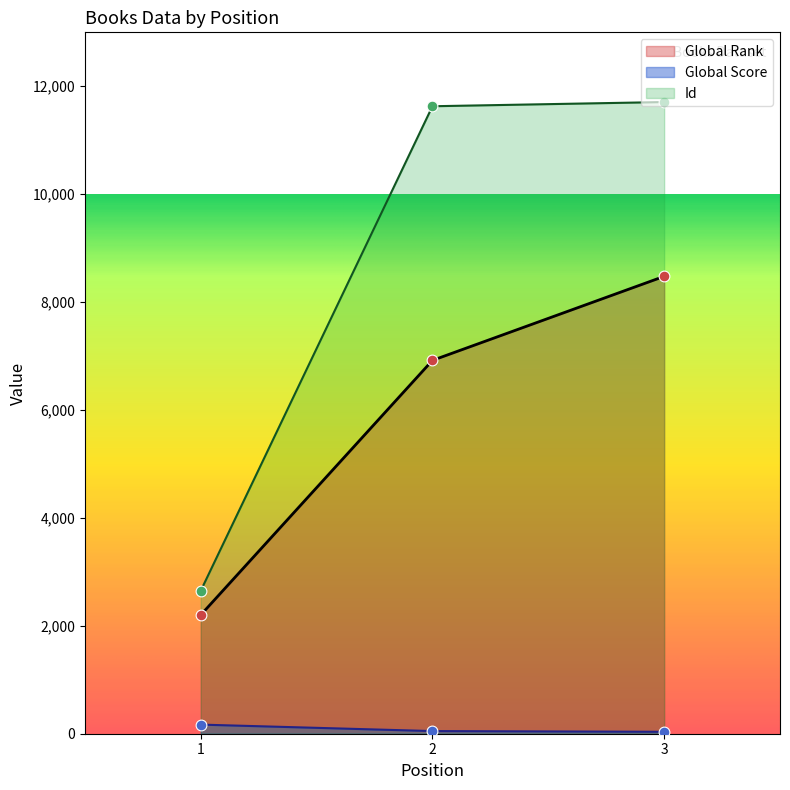

What are all the series names shown in the legend?

Global Rank, Global Score, Id